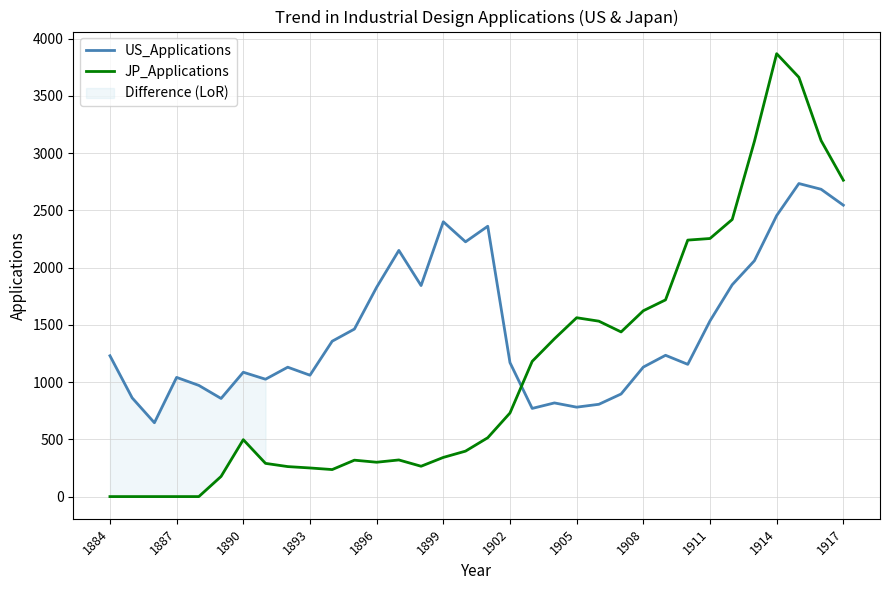

True or false: JP_Applications has a value of 71 at 1917.

False